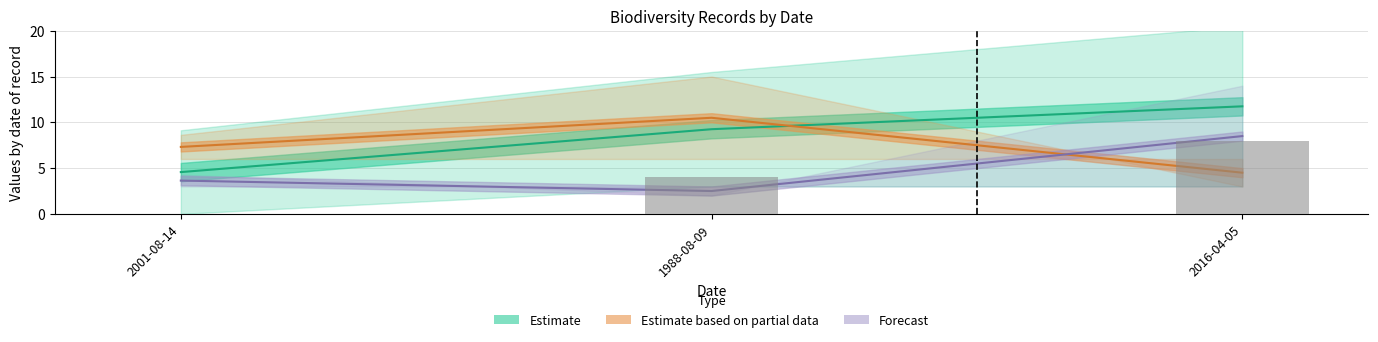

Where does the Estimate series first go above 9?

1988-08-09